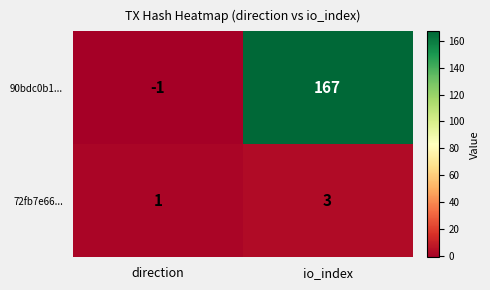

How many values in the 90bdc0b1... series are below 167?

1